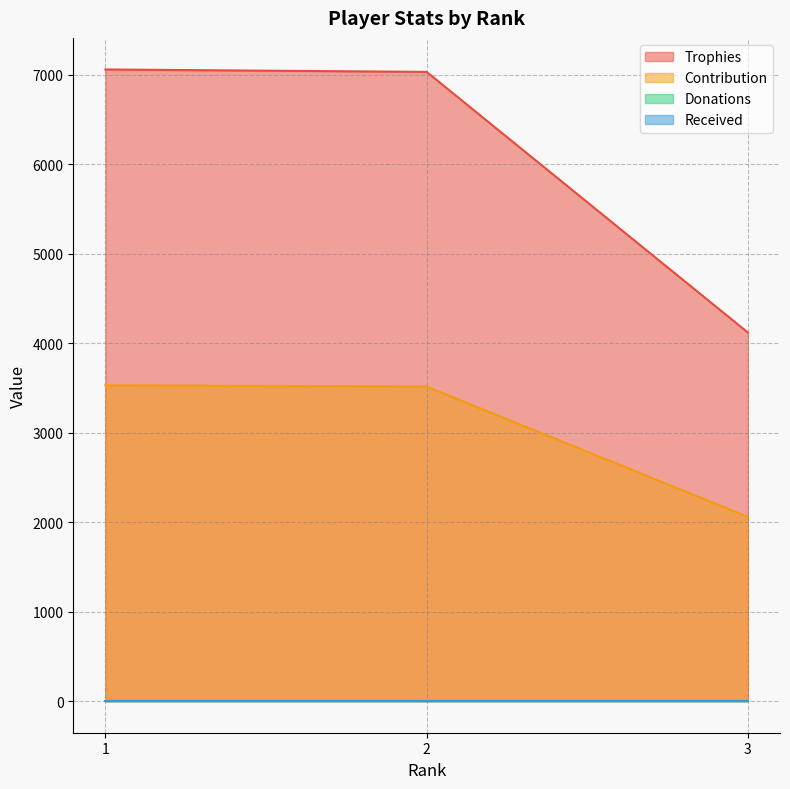

Rank the categories by Trophies value from highest to lowest.

1, 2, 3